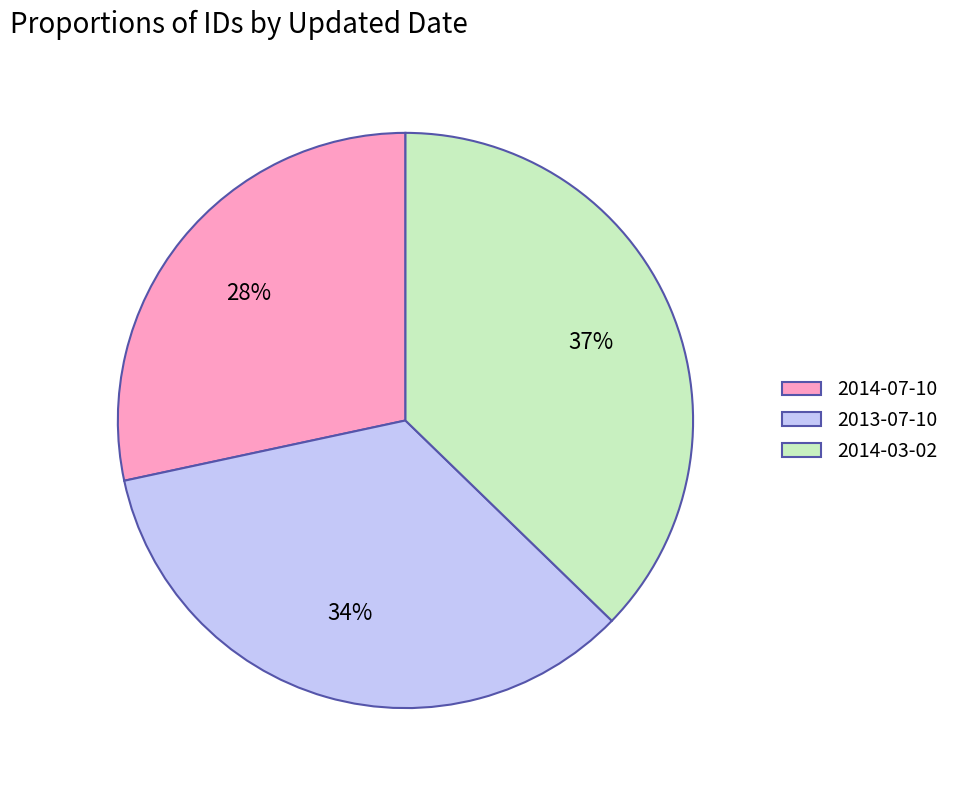

To the nearest percent, what percentage of the pie is 2014-07-10?

28%